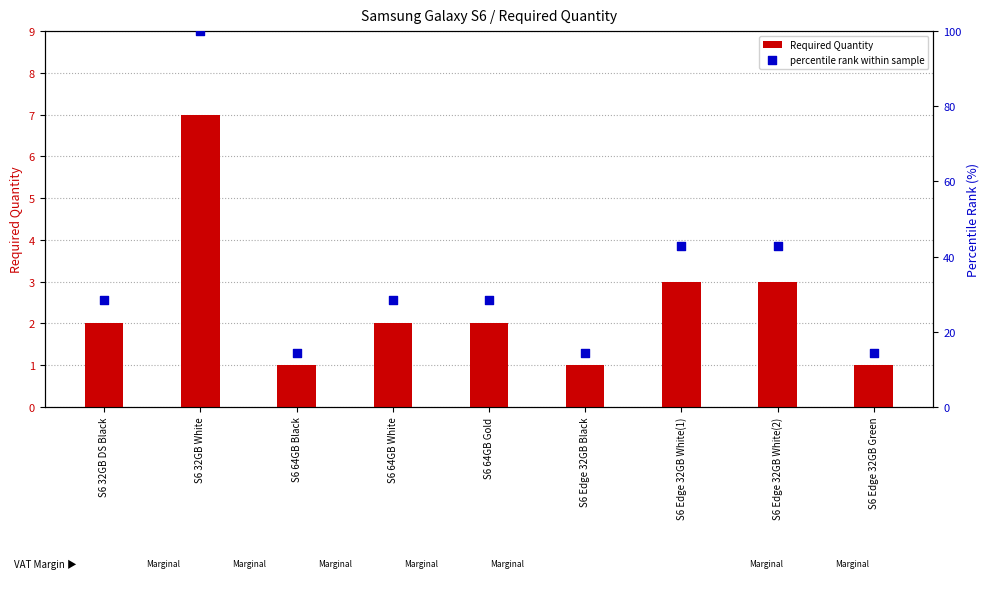

At which category is the sum across all series the highest?

S6 32GB White